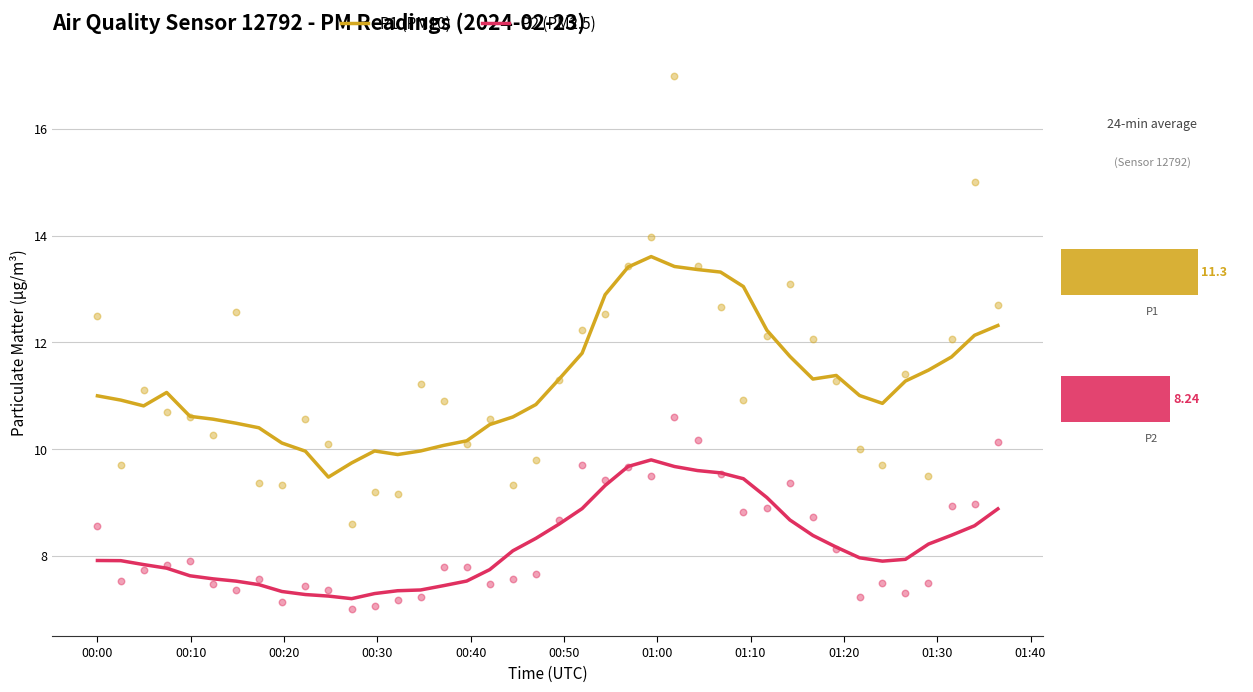

True or false: P2 (PM2.5) and P1 (PM10) intersect in this chart.

False